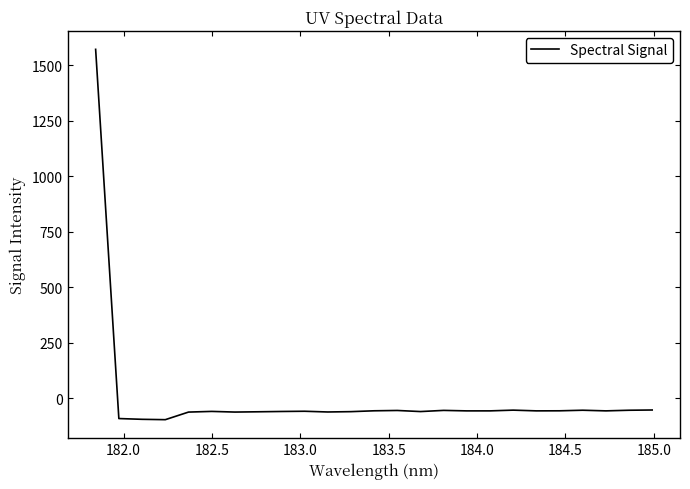

What is the difference between the maximum and minimum values?

1666.9